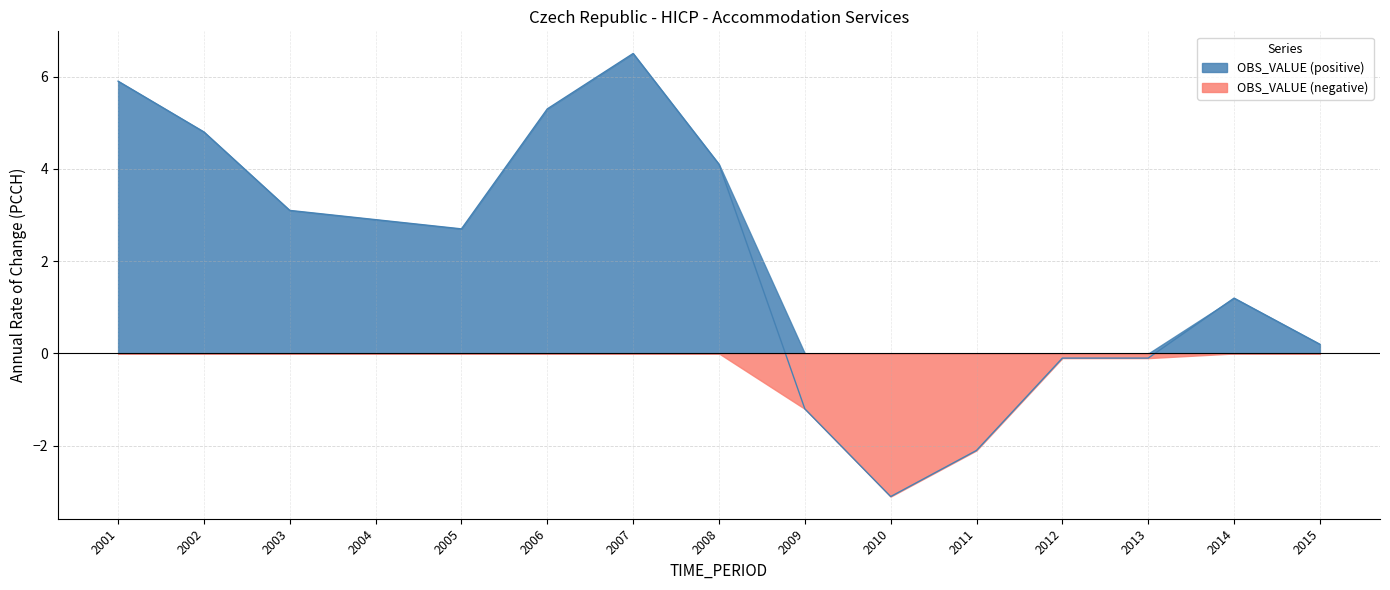

How many values are above zero?

10